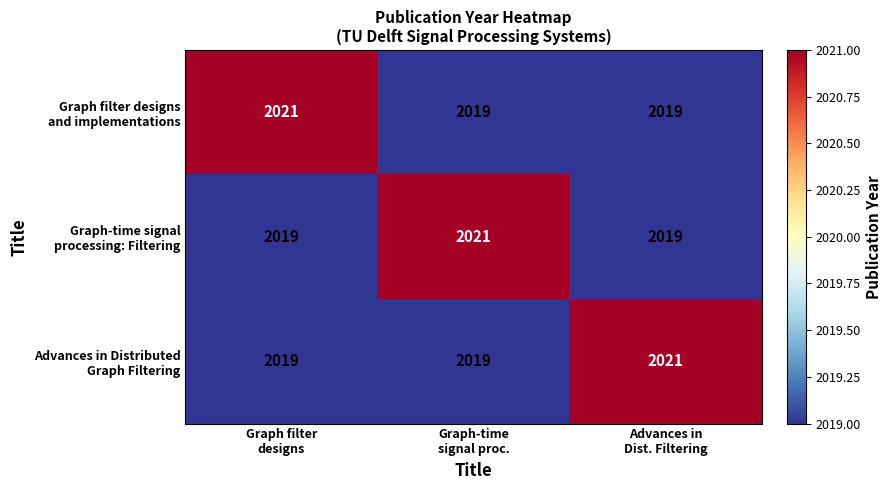

What is the total value across all series at Advances in
Dist. Filtering?

6059